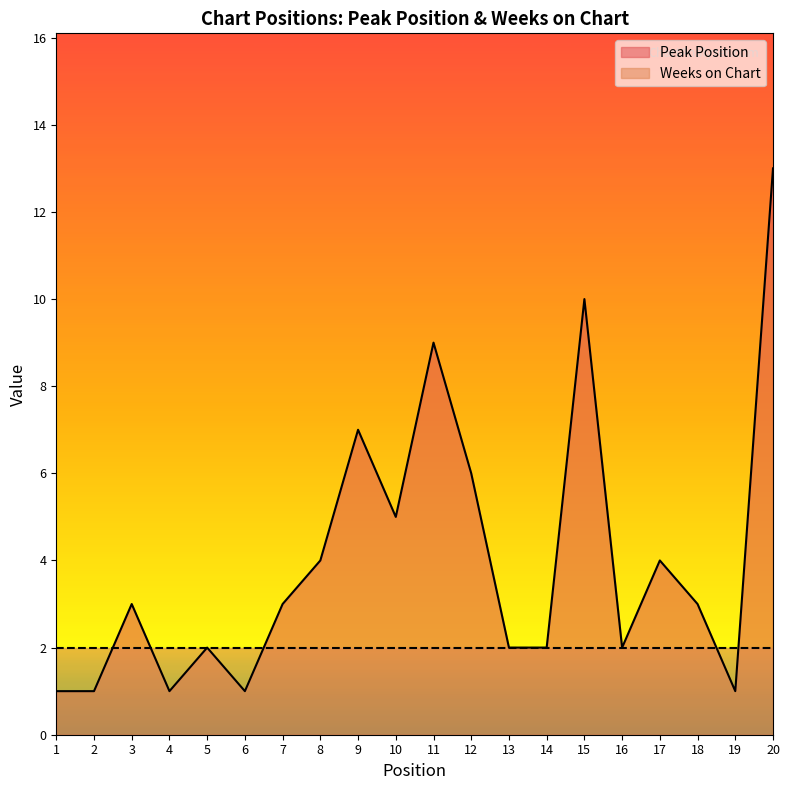

At which label is the value closest to 7?

9